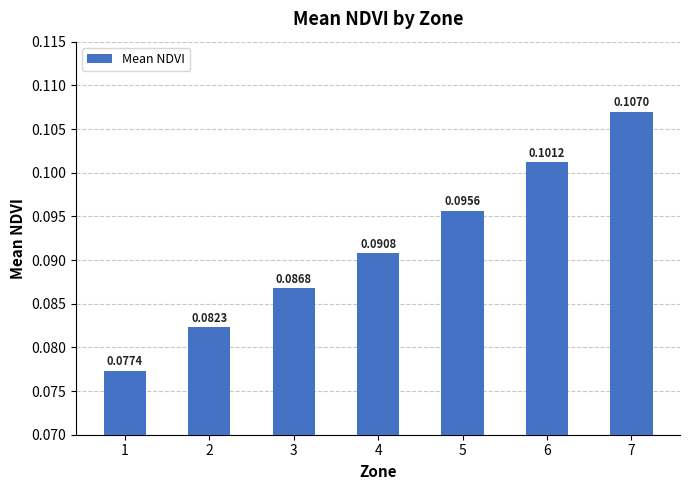

Which has a higher value, 7 or 5?

7